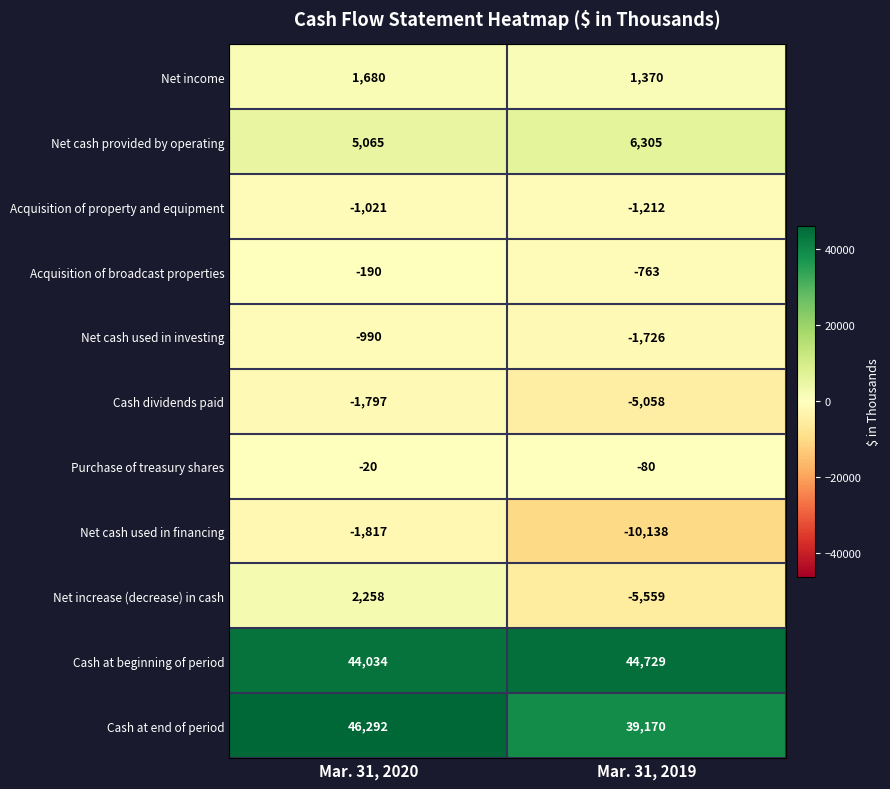

Which category has the lowest value across all series?

Mar. 31, 2019